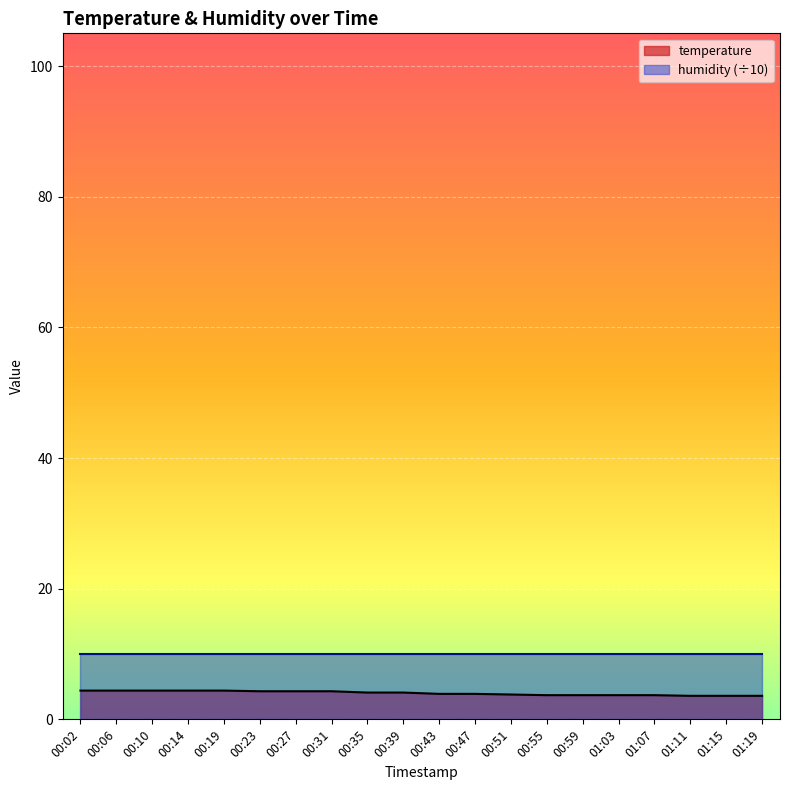

Reading right to left, list all the values displayed in this chart.

01:19=3.6	01:15=3.6	01:11=3.6	01:07=3.7	01:03=3.7	00:59=3.7	00:55=3.7	00:51=3.8	00:47=3.9	00:43=3.9	00:39=4.1	00:35=4.1	00:31=4.3	00:27=4.3	00:23=4.3	00:19=4.4	00:14=4.4	00:10=4.4	00:06=4.4	00:02=4.4